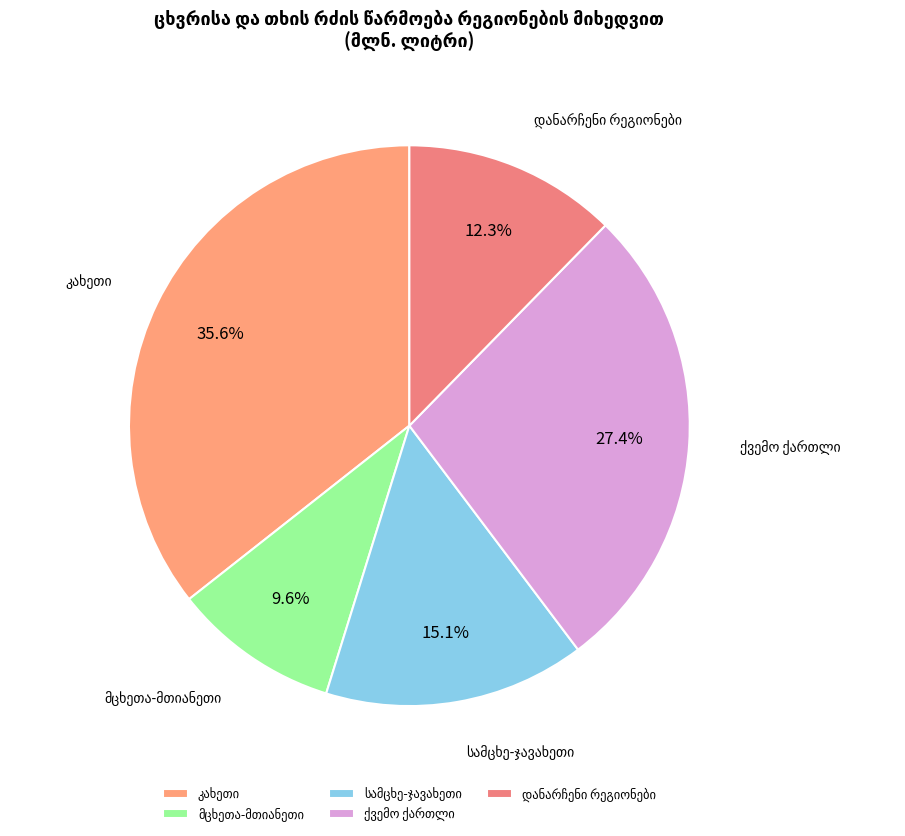

Does any single category account for the majority?

No